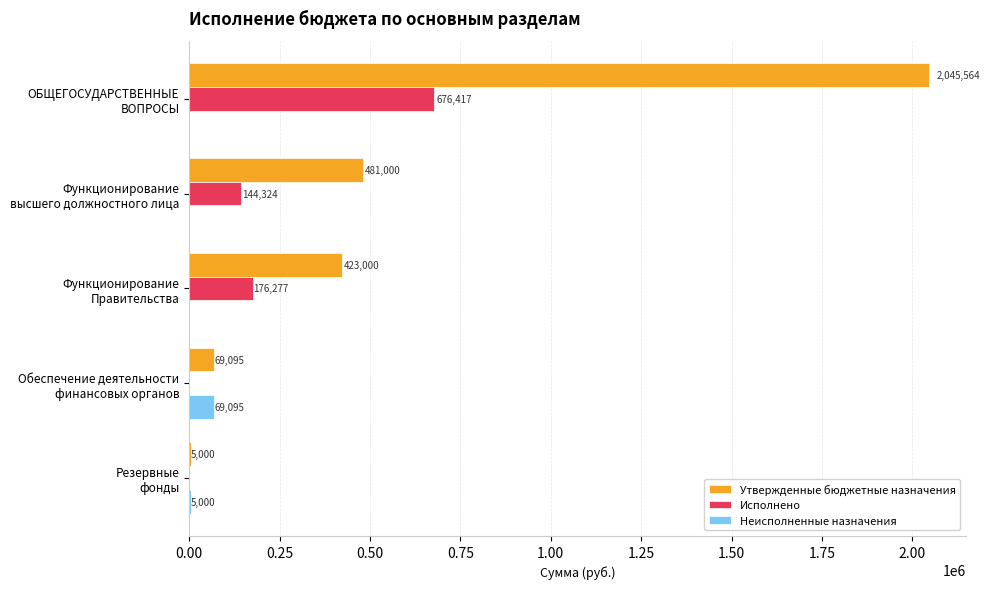

What is the highest value of the Неисполненные назначения series?

69095.0